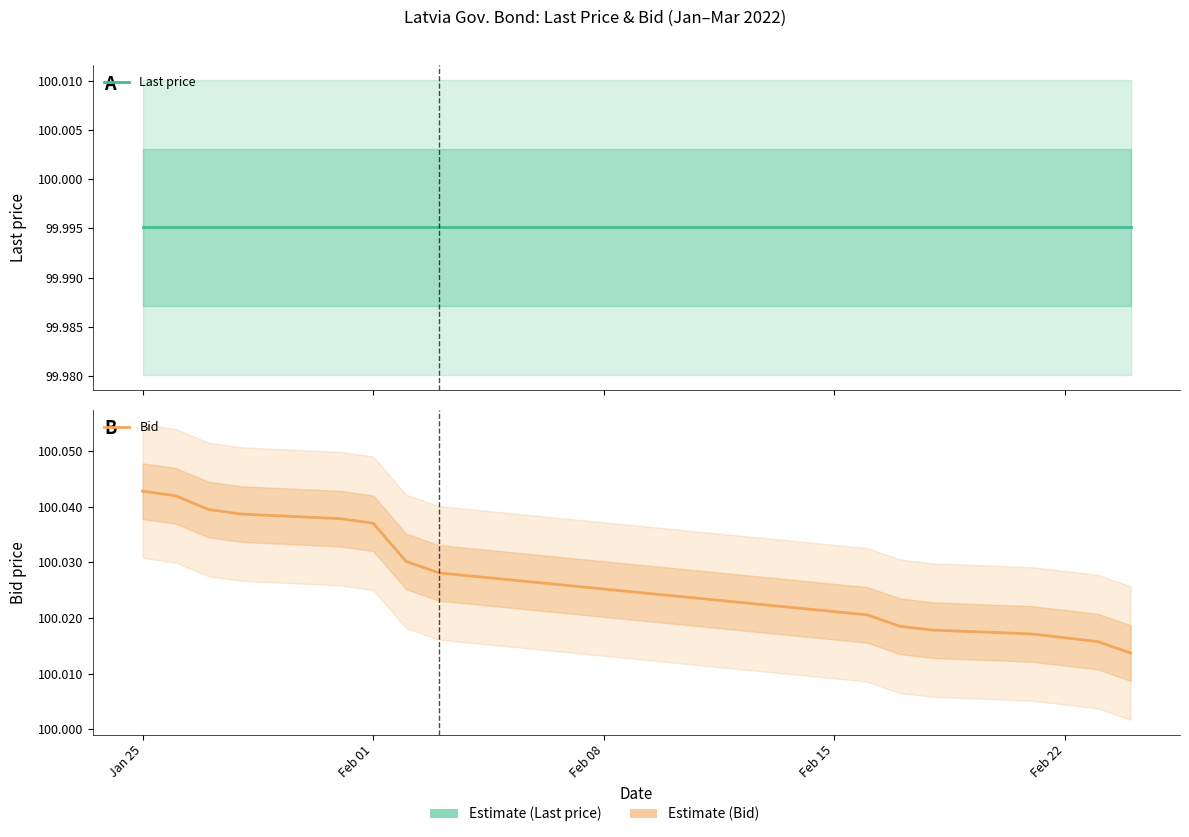

The Last price series shows 26.5 at 14. True or false?

False